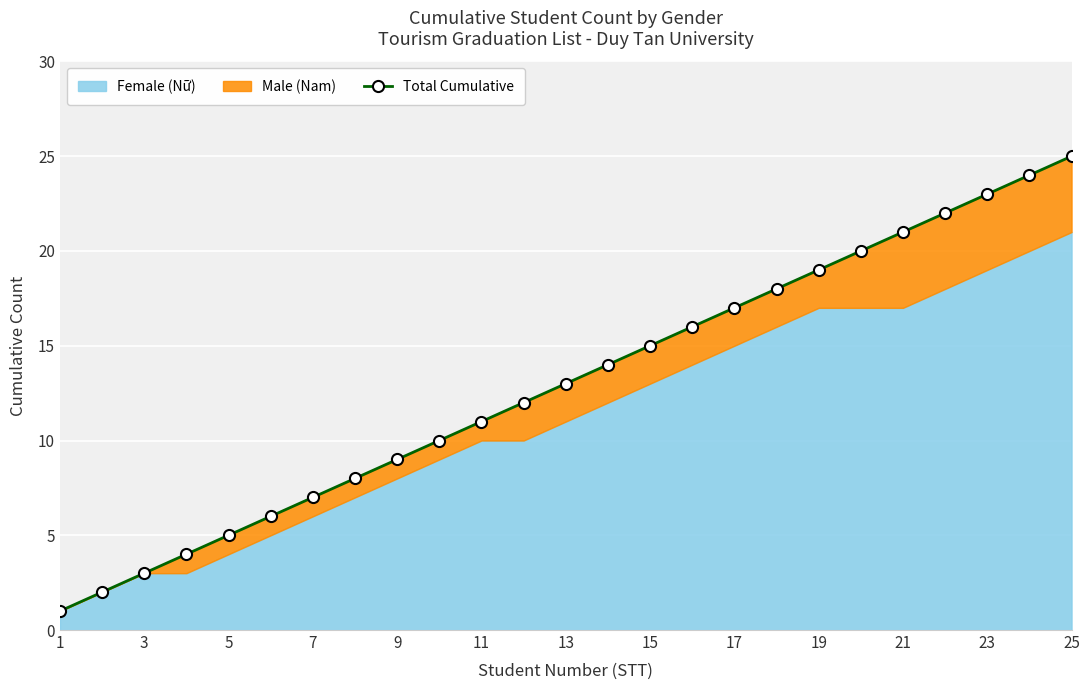

What is the value of the 13th point from the left?

13